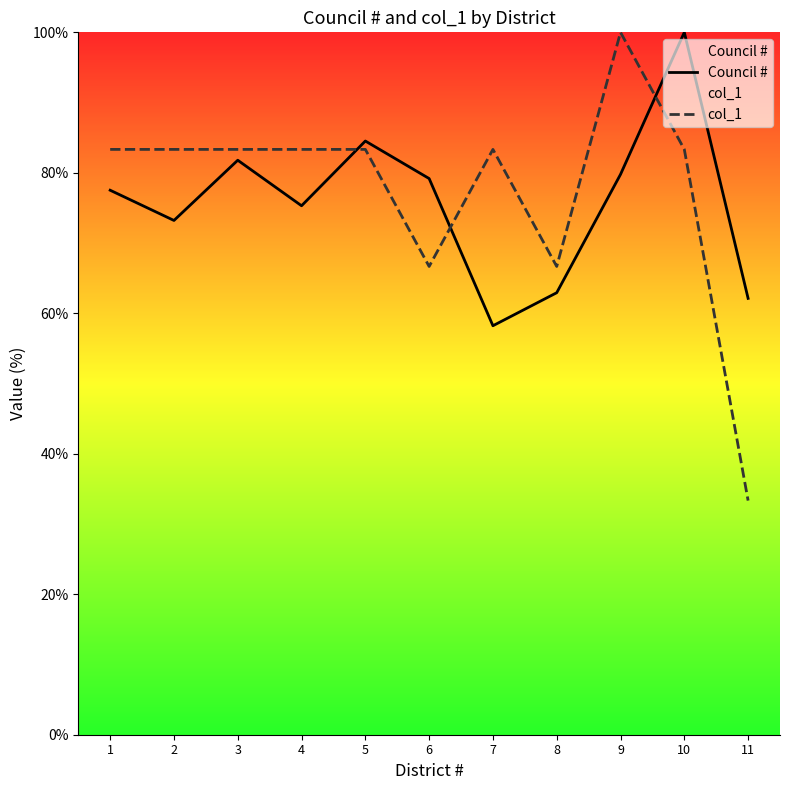

Reading left to right, extract all data points from this chart.

Council #: 77.5	73.2	81.8	75.3	84.5	79.2	58.2	62.9	79.8	100.0	62.1
col_1: 83.3	83.3	83.3	83.3	83.3	66.7	83.3	66.7	100.0	83.3	33.3